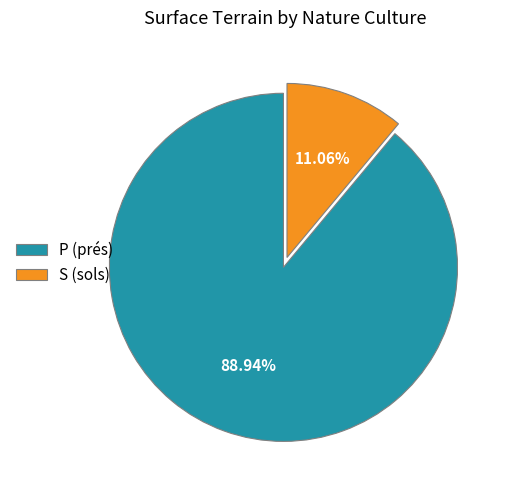

Do S (sols) and P (prés) together represent more than half of the pie?

Yes